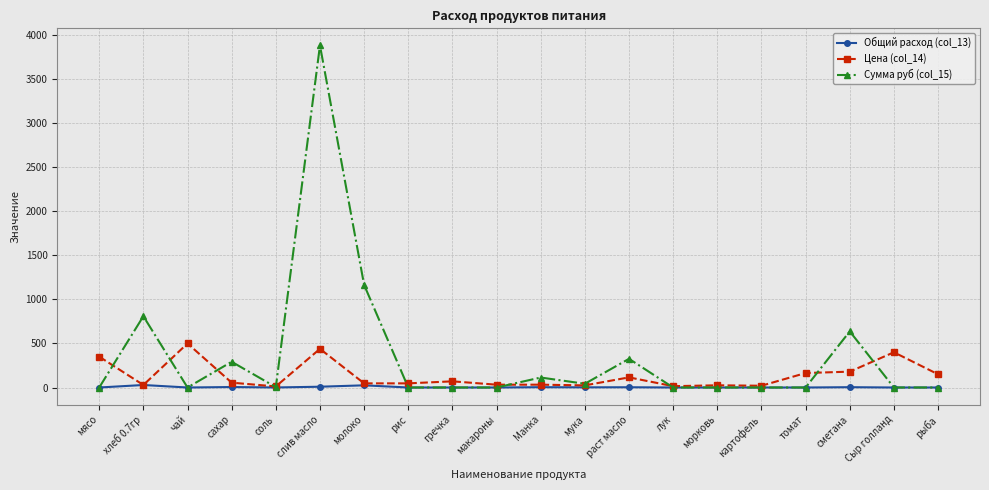

At which category is the sum across all series the highest?

слив масло